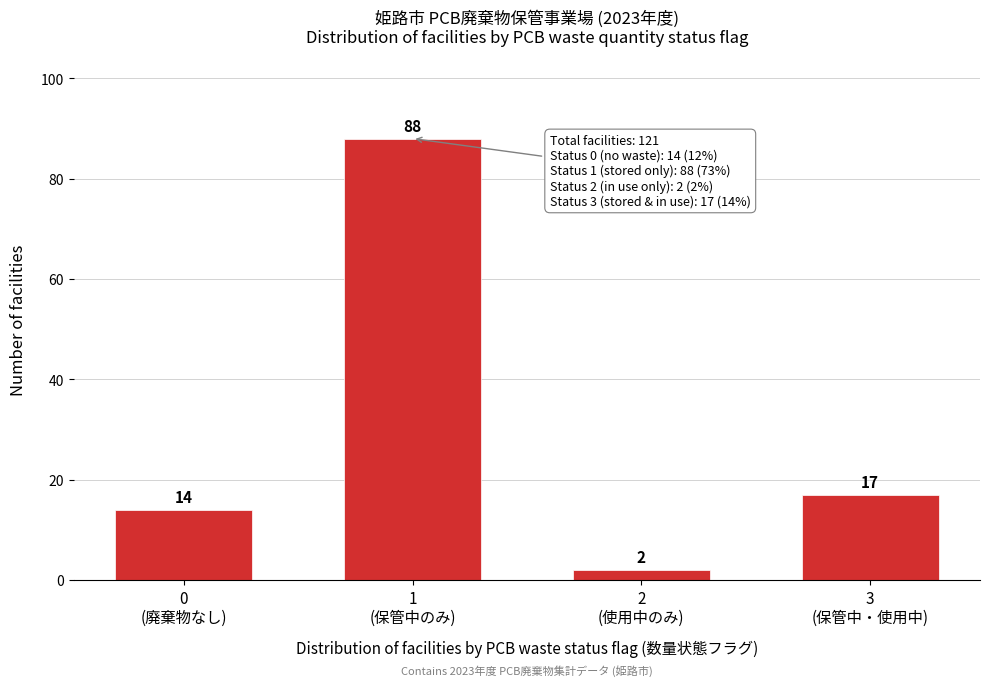

Reading right to left, extract all data points from this chart.

17	2	88	14